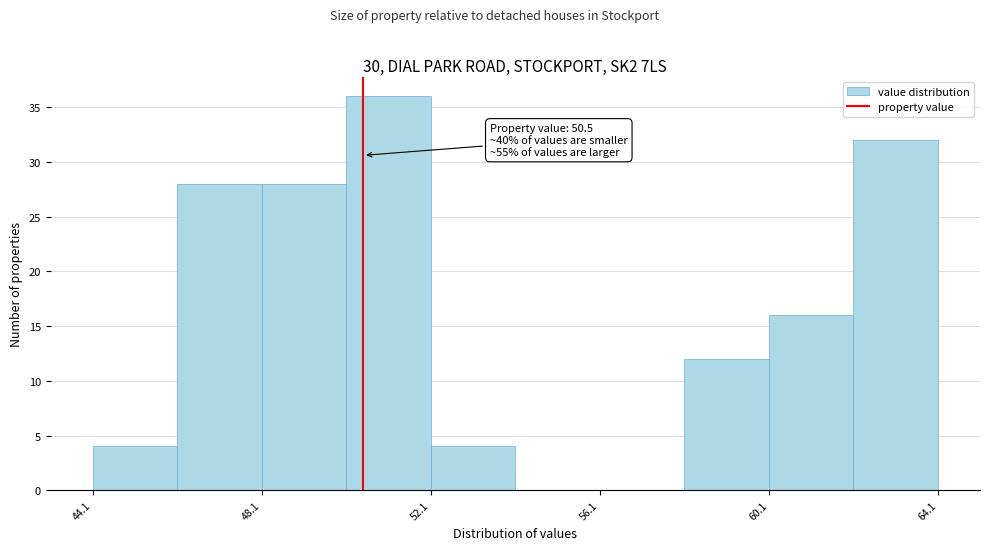

Over which range of the x-axis is the bar tallest?

50.1 to 52.1